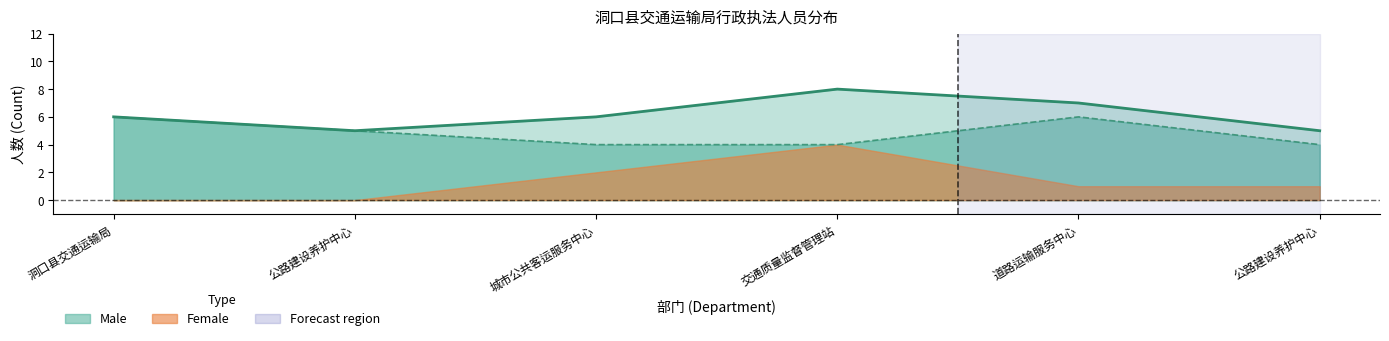

What value does the Total (line) series have at 洞口县交通运输局?

6